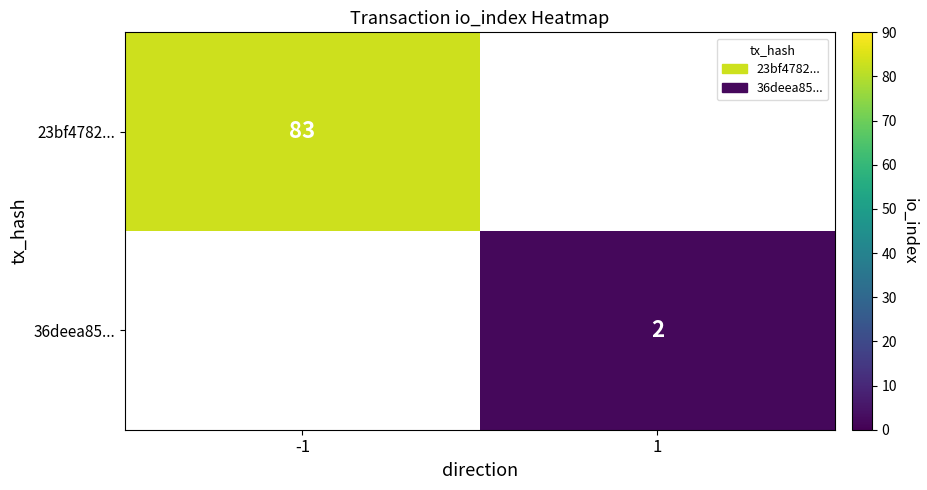

The 36deea85... series shows 3 at 1. True or false?

False